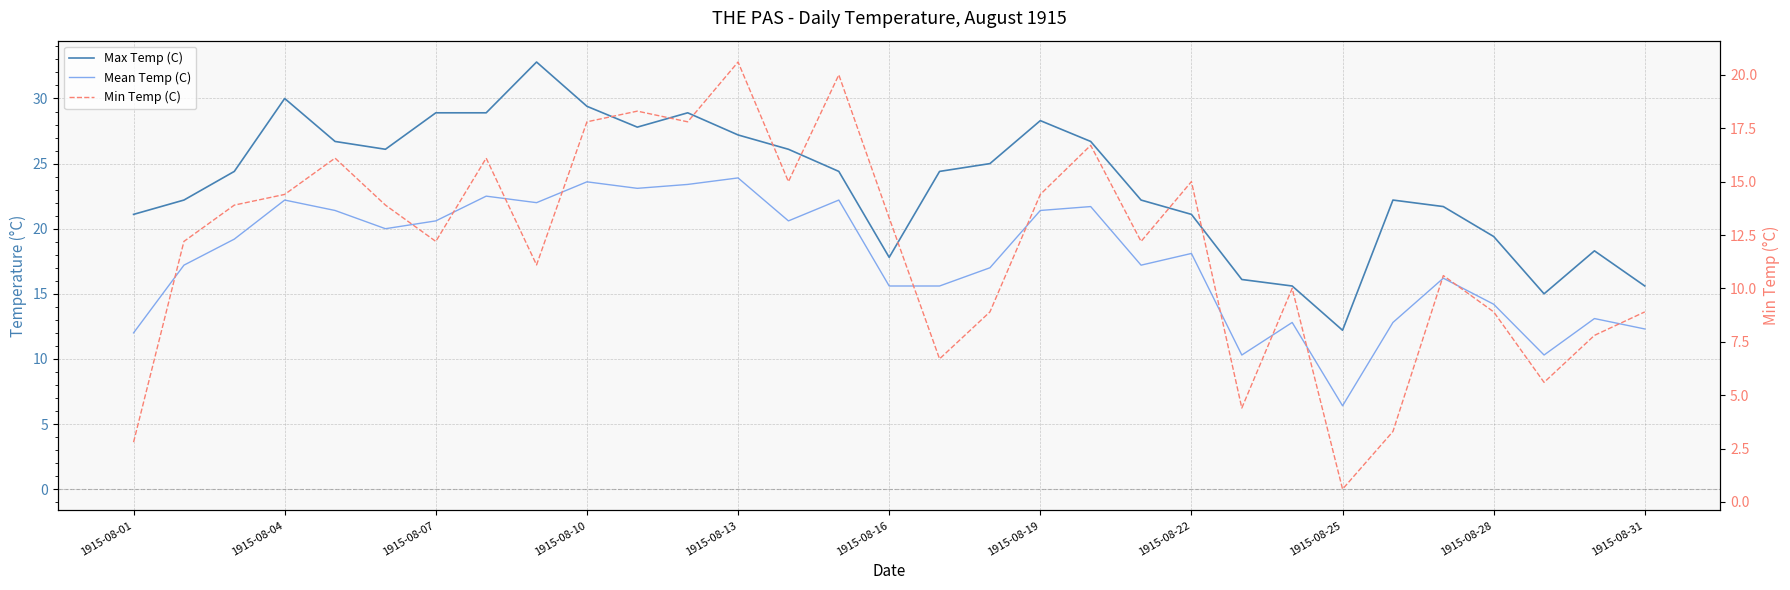

What is the difference between the maximum and minimum values in the Min Temp (C) series?

20.0